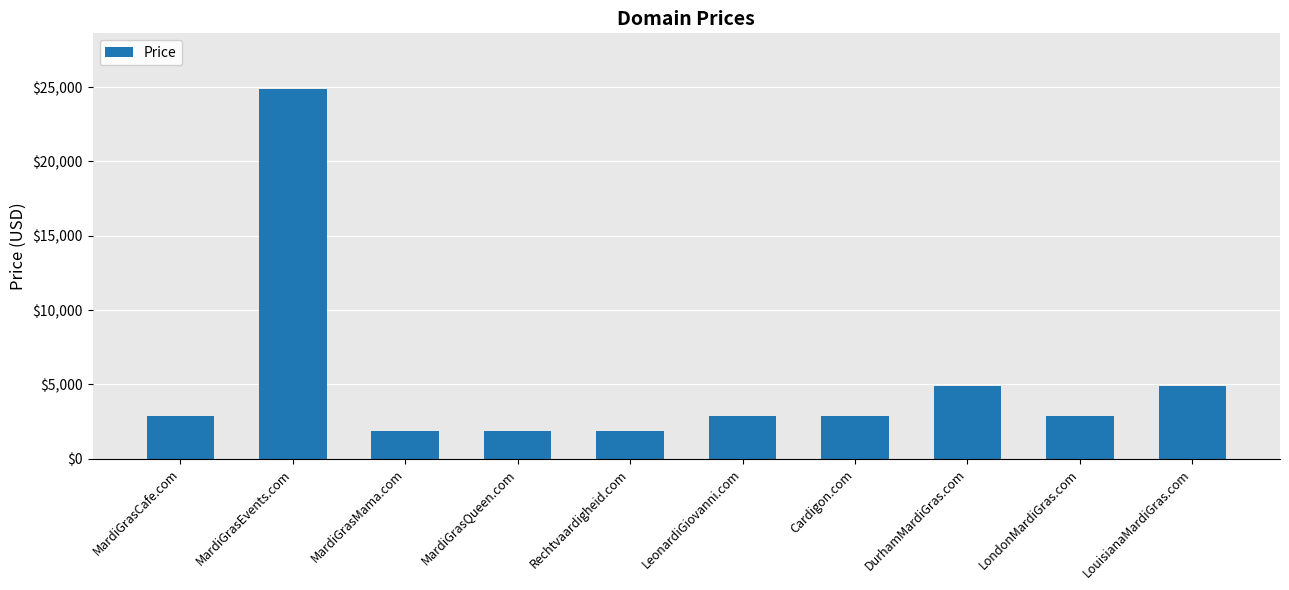

What position from the right is MardiGrasMama.com?

8